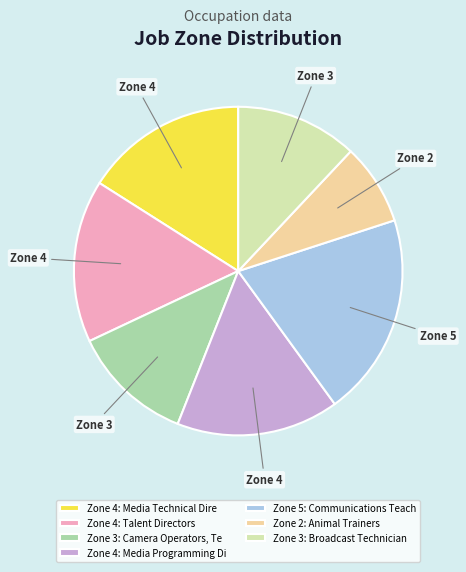

Combined, do Zone 5: Communications Teach and Zone 4: Media Technical Dire account for over 50%?

No